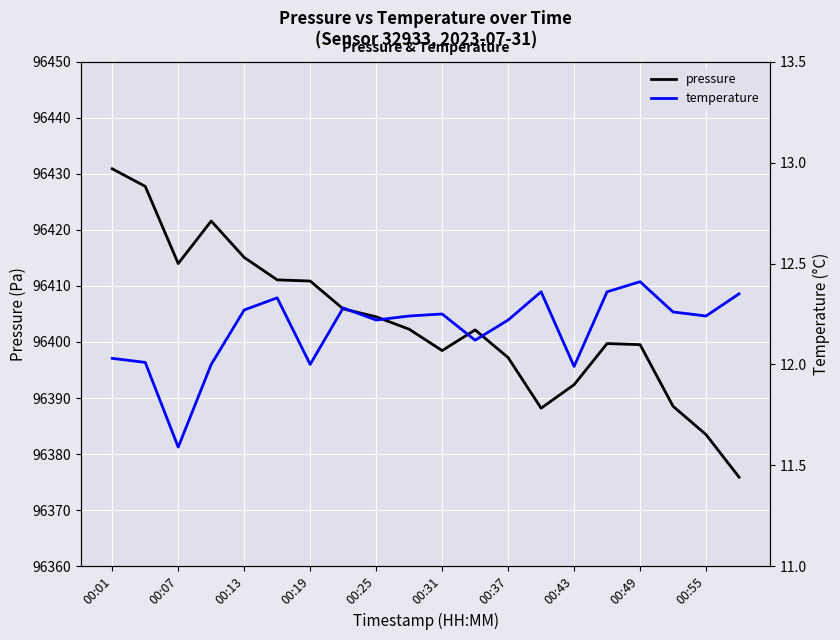

How many values in the temperature series exceed 12?

16